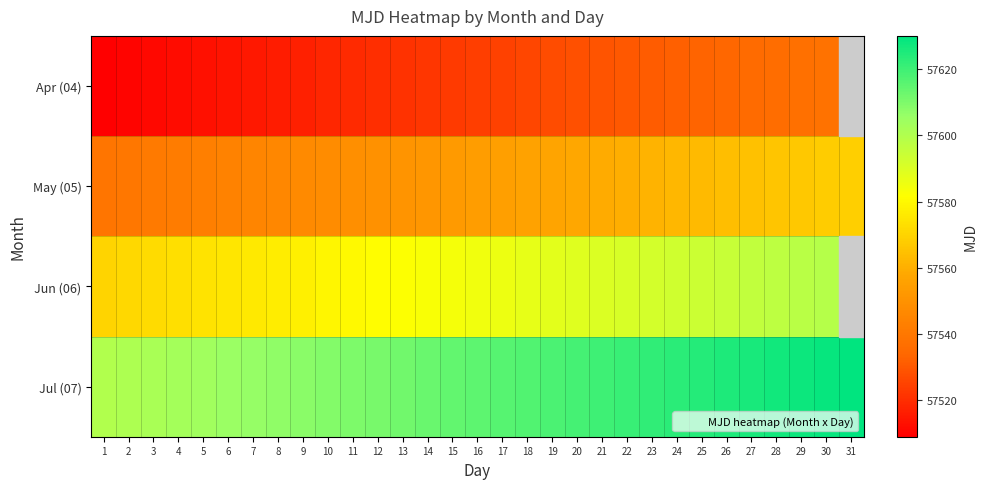

What is the difference between the second highest and second lowest values in the Jun (06) series?

28.0